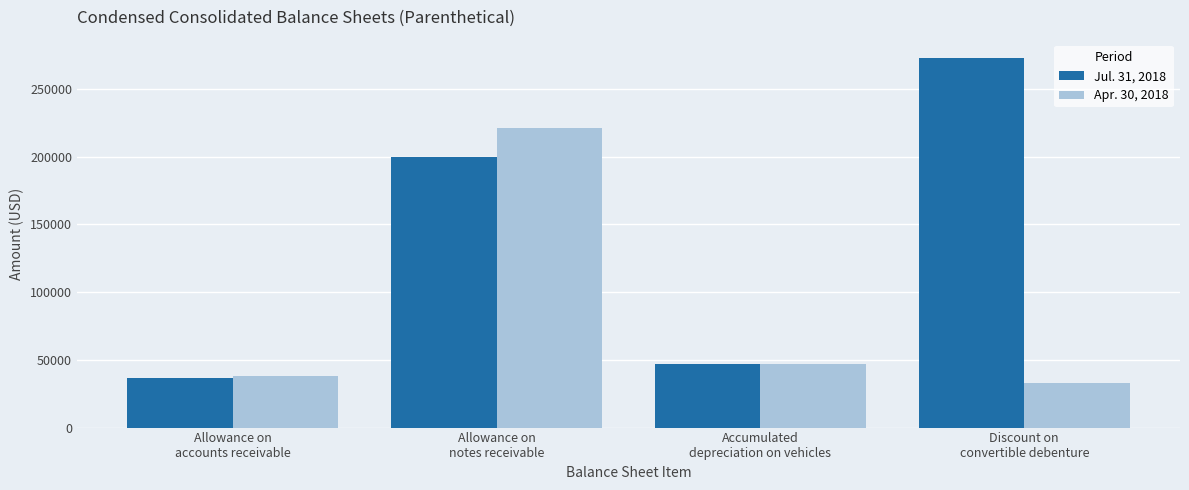

What is the label of the 4th bar from the left?

Discount on
convertible debenture